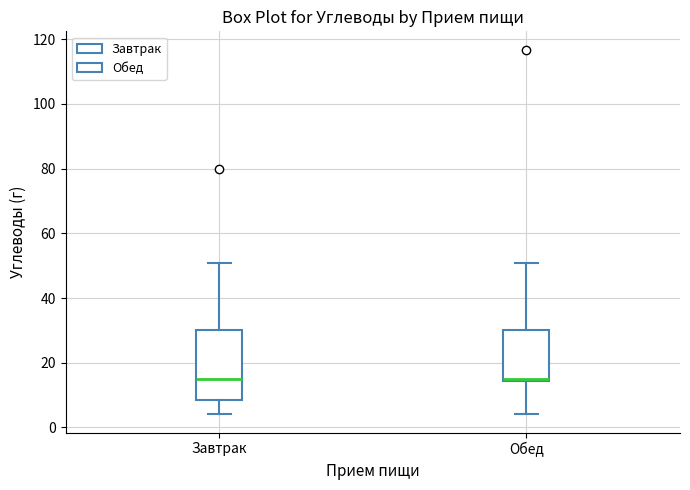

Which box is the tallest, from its lower edge to its upper edge?

Завтрак